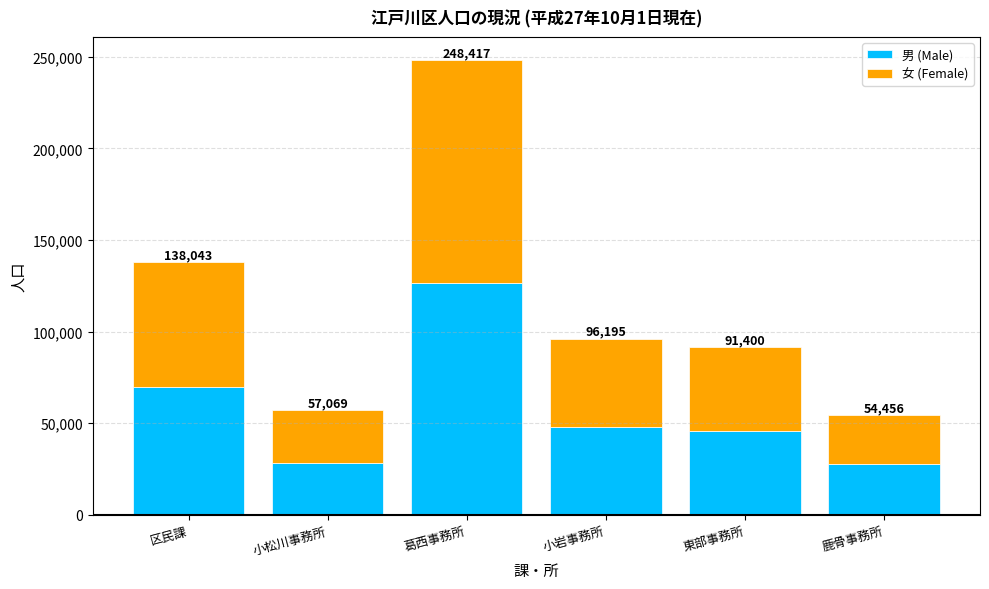

Which series has the largest total across all categories?

男 (Male)